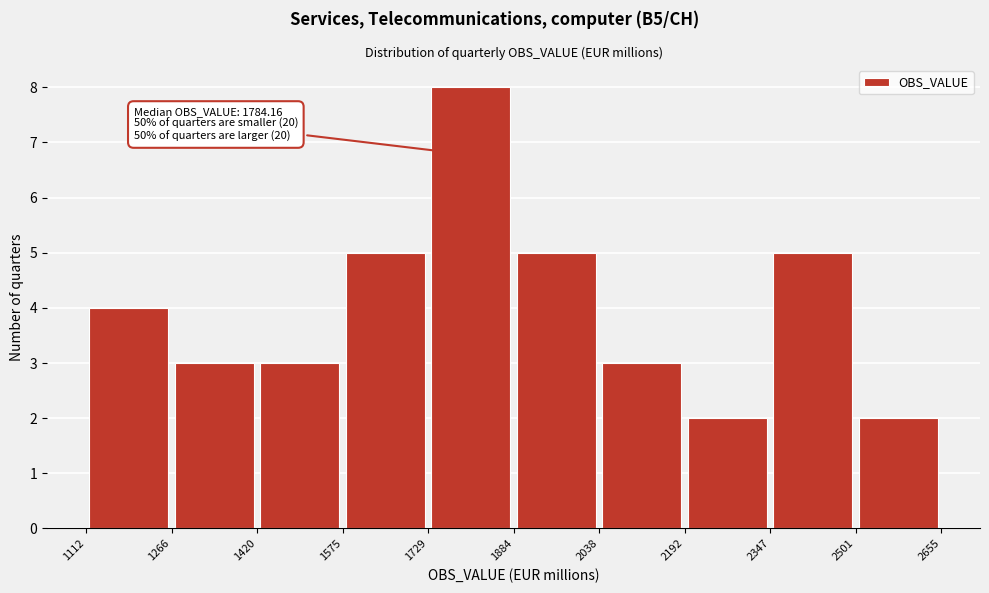

Over which range of the x-axis is the bar tallest?

1729 to 1884